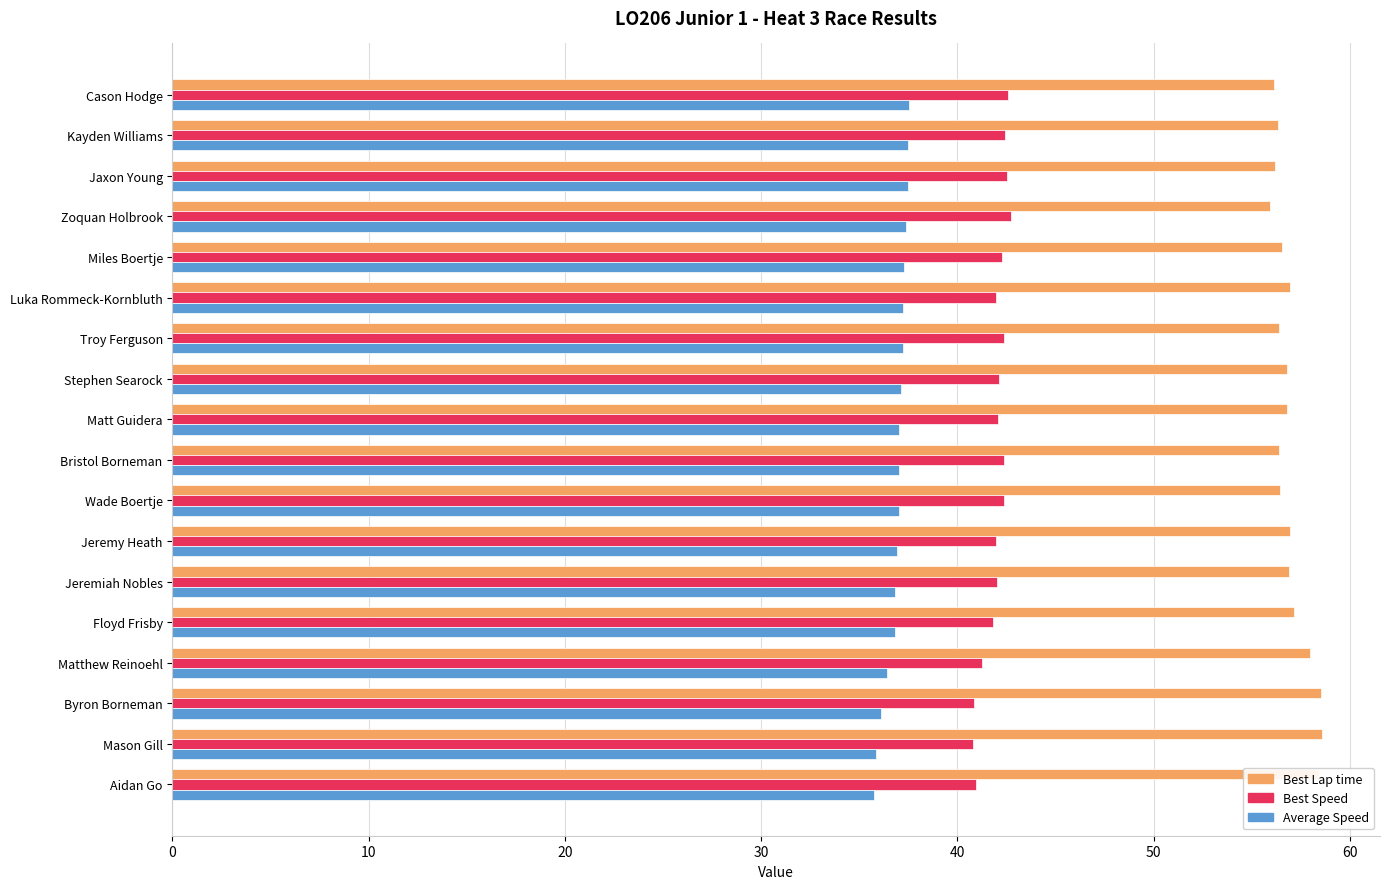

At Bristol Borneman, list the series in order from largest to smallest.

Best Lap time, Best Speed, Average Speed